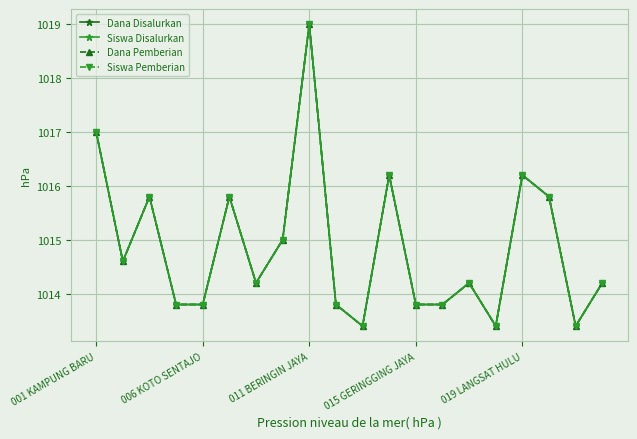

What is the sum of all Dana Pemberian values?

20297.2